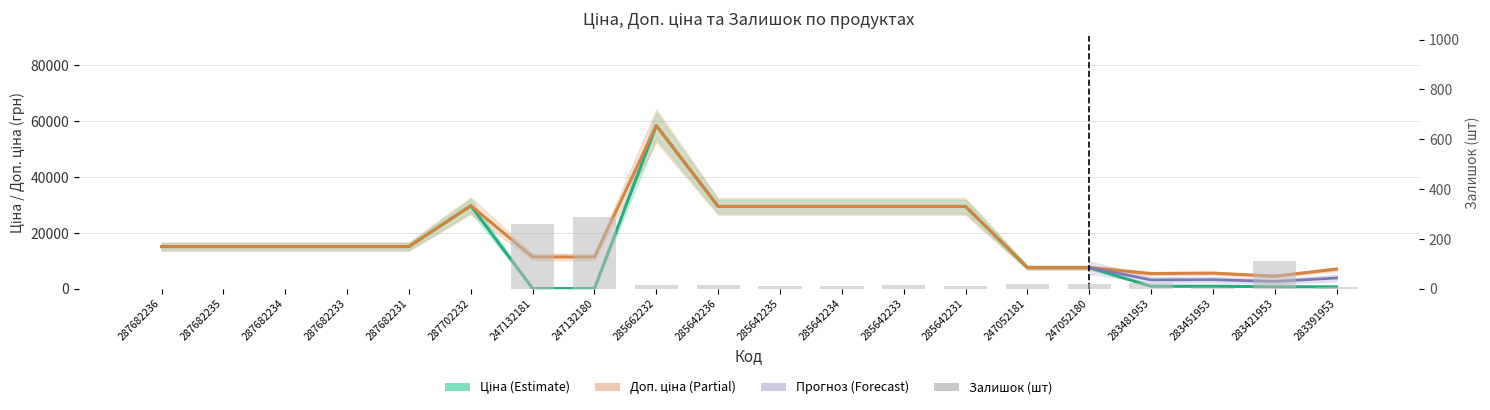

What is the average value of the Ціна series?

16497.7